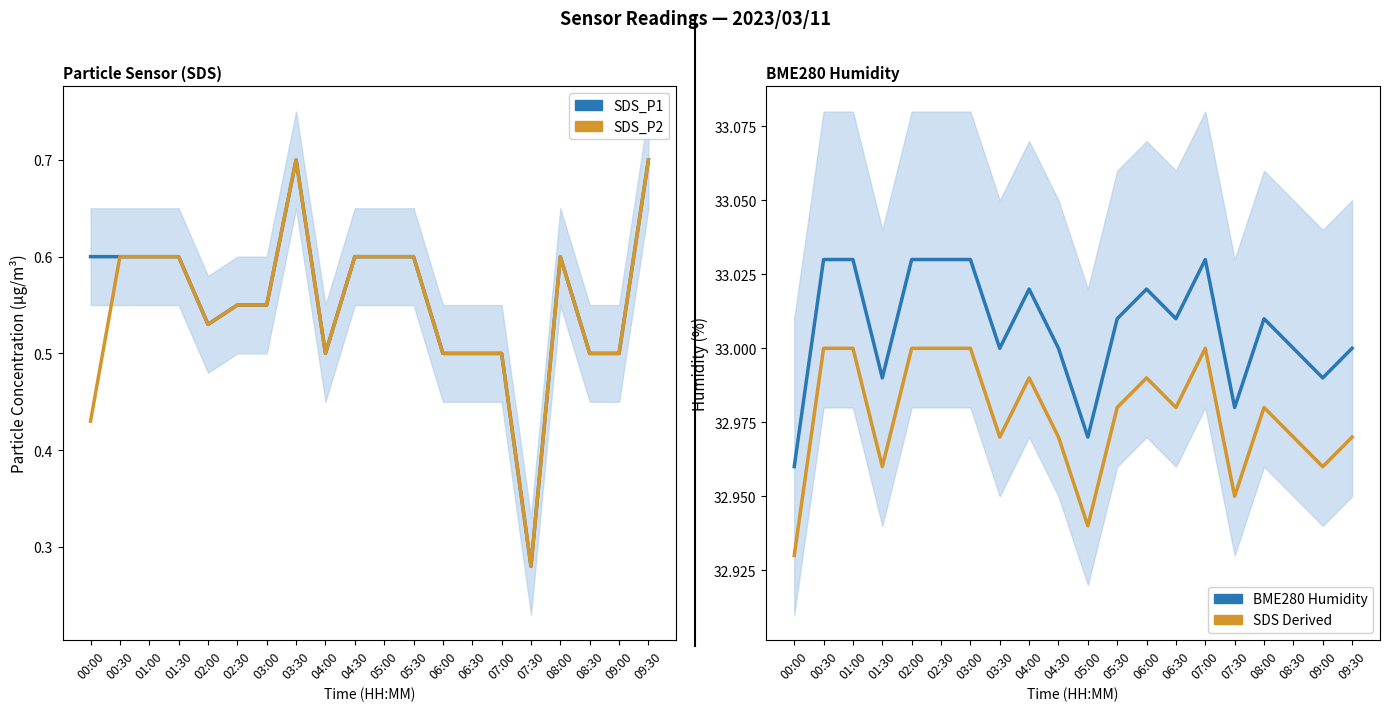

At 08:30, list the series in order from largest to smallest.

BME280 Humidity, SDS Derived, SDS_P1, SDS_P2